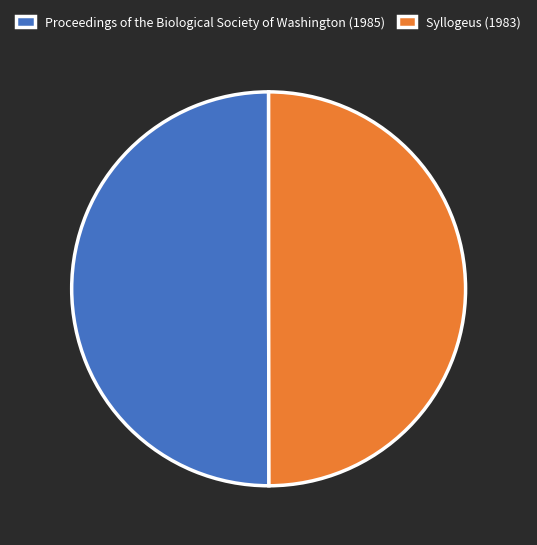

Approximately how many times larger is the value at Proceedings of the Biological Society of Washington (1985) compared to Syllogeus (1983)?

1.0